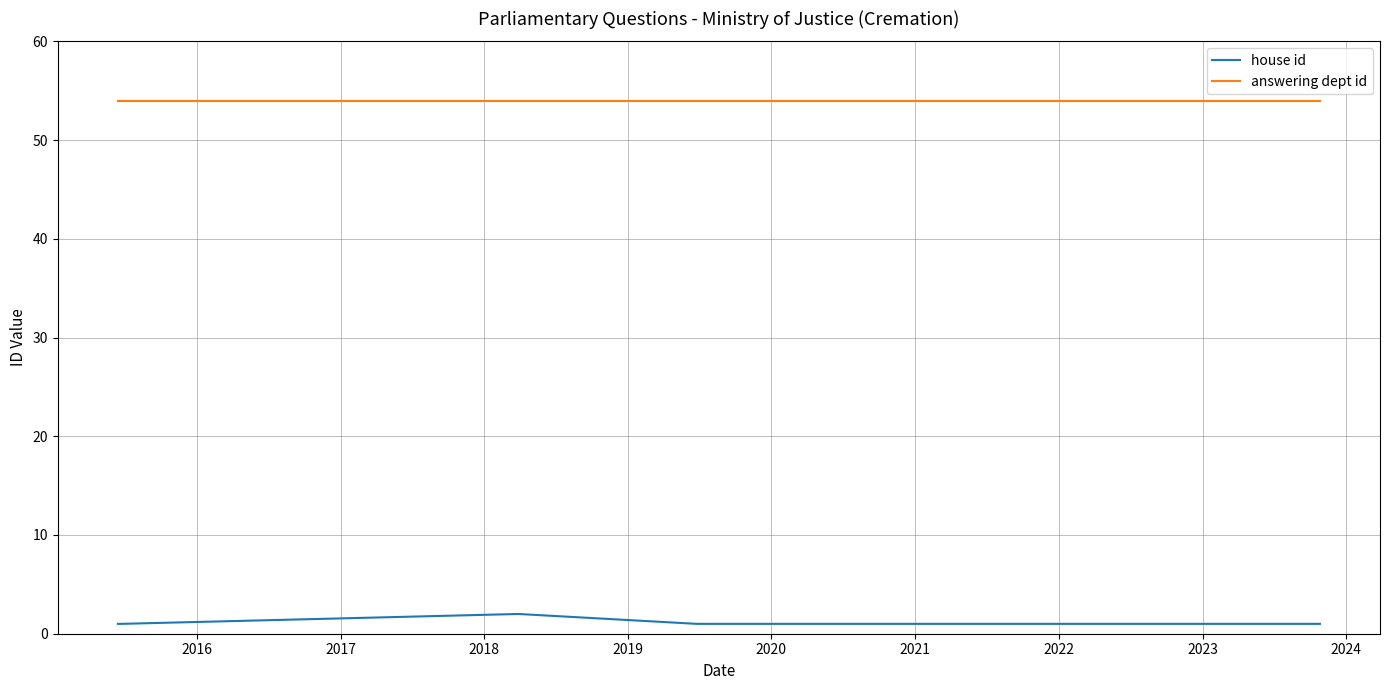

Reading right to left, transcribe all the data shown in this chart.

house id: 1	1	1	2	1	1	1
answering dept id: 54	54	54	54	54	54	54